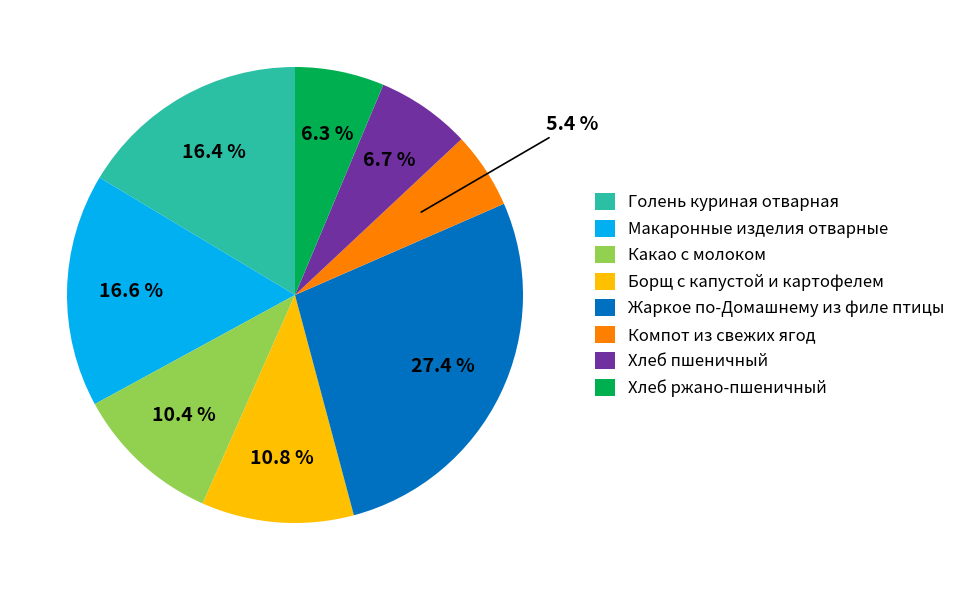

Does Хлеб пшеничный represent more than half of the total?

No